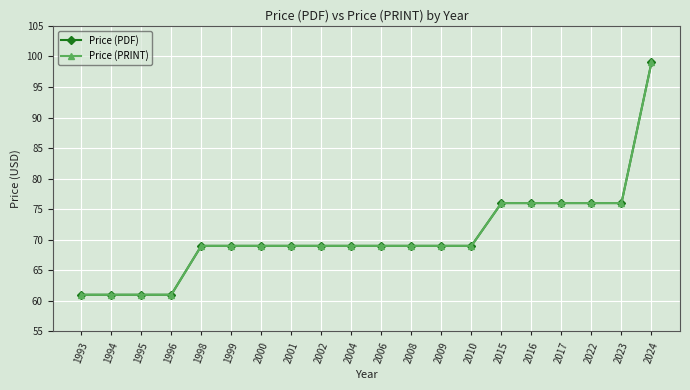

Reading right to left, list all the values displayed in this chart.

Price (PDF): 2024=99	2023=76	2022=76	2017=76	2016=76	2015=76	2010=69	2009=69	2008=69	2006=69	2004=69	2002=69	2001=69	2000=69	1999=69	1998=69	1996=61	1995=61	1994=61	1993=61
Price (PRINT): 2024=99	2023=76	2022=76	2017=76	2016=76	2015=76	2010=69	2009=69	2008=69	2006=69	2004=69	2002=69	2001=69	2000=69	1999=69	1998=69	1996=61	1995=61	1994=61	1993=61